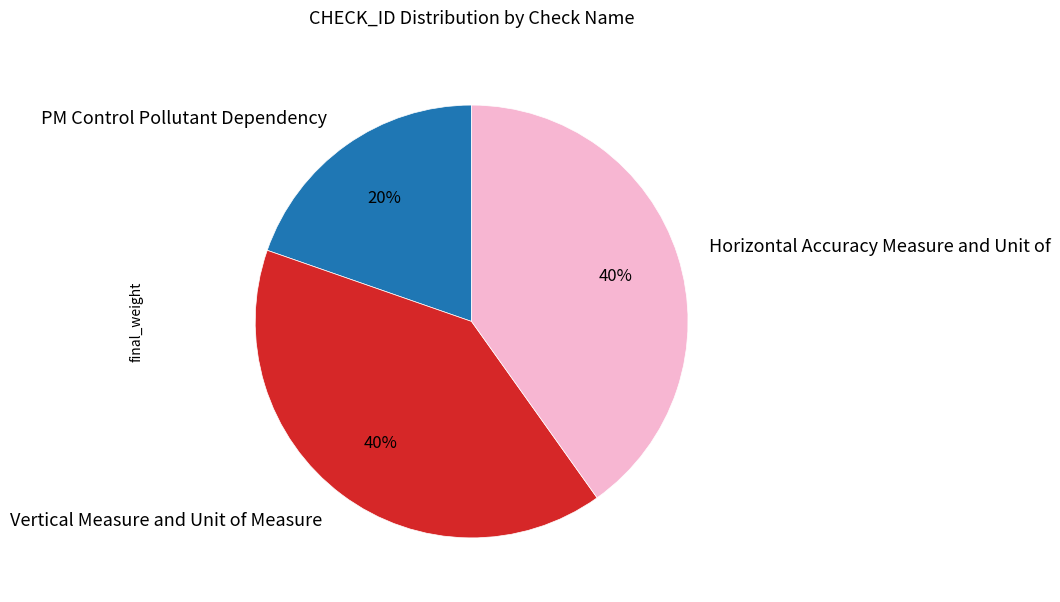

What is the smallest slice in the pie chart?

PM Control Pollutant Dependency